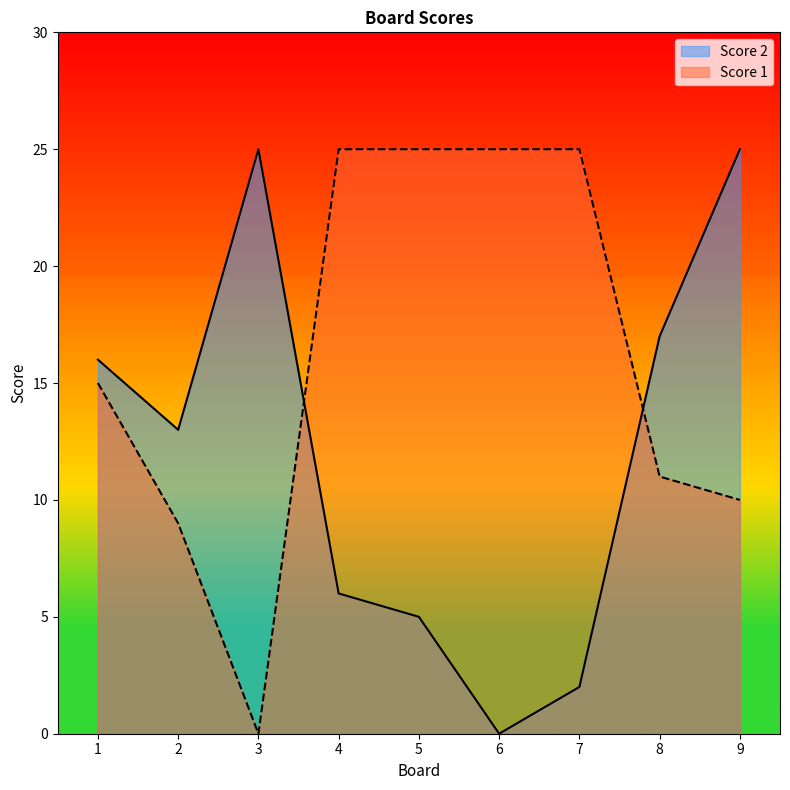

Reading right to left, extract all data points from this chart.

Score 2: 25	17	2	0	5	6	25	13	16
Score 1: 10	11	25	25	25	25	0	9	15